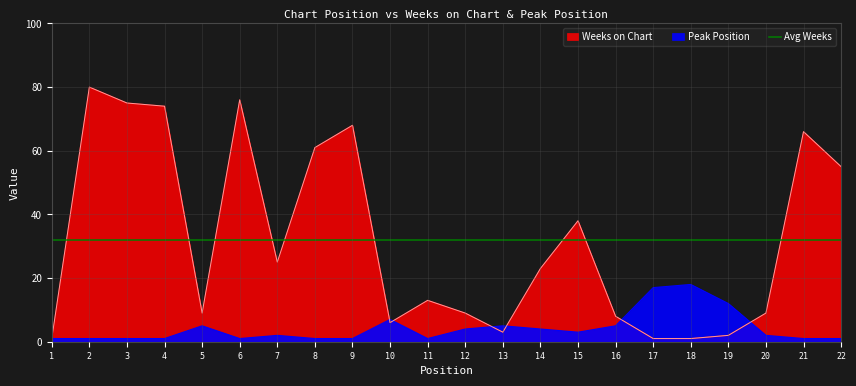

What is the greatest value displayed?

80